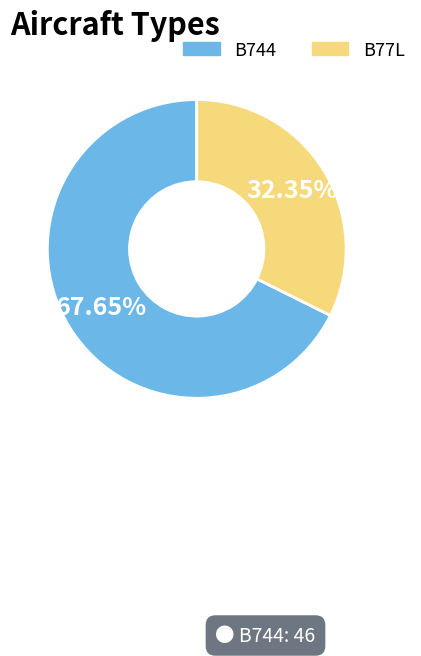

Combined, what portion of the pie is B744 and B77L?

100.0%